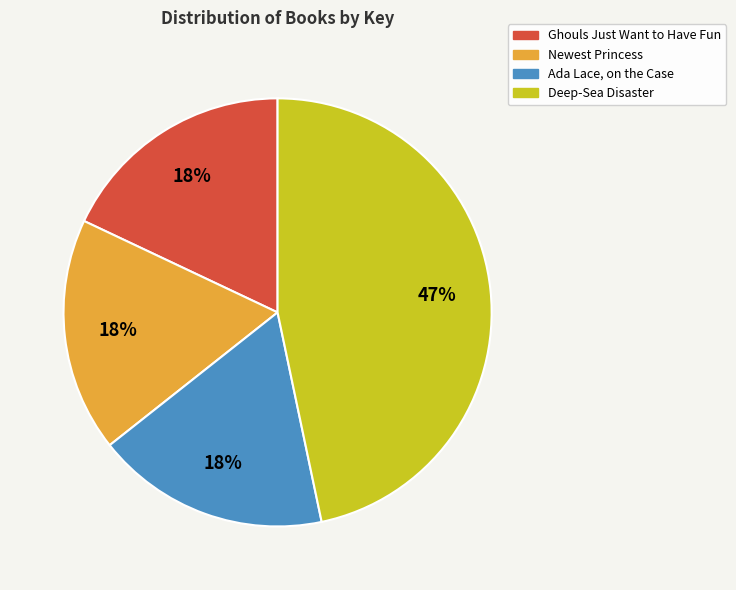

To the nearest percent, what is the difference between the largest and smallest slice percentages?

29%